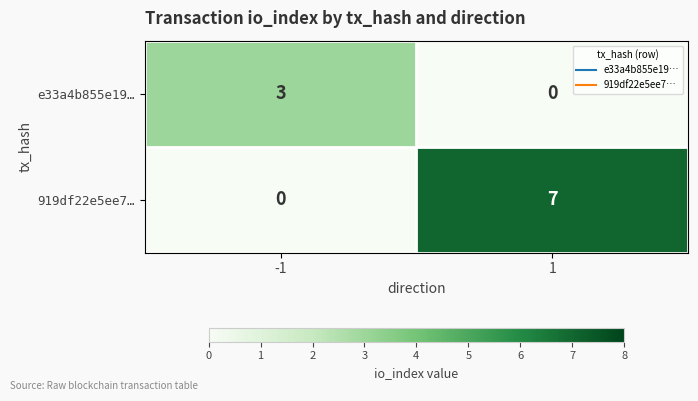

Reading left to right, extract all data points from this chart.

e33a4b855e19…: -1=3	1=0
919df22e5ee7…: -1=0	1=7